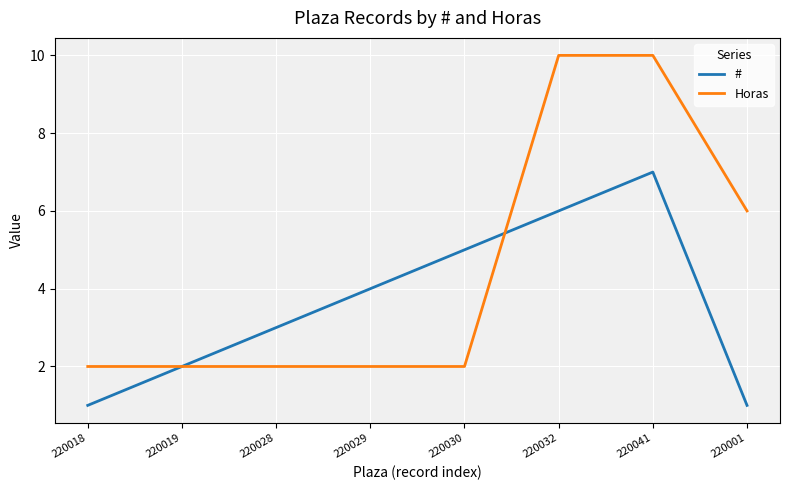

Reading left to right, what are all the values shown in this chart?

#: 220018=1	220019=2	220028=3	220029=4	220030=5	220032=6	220041=7	220001=1
Horas: 220018=2	220019=2	220028=2	220029=2	220030=2	220032=10	220041=10	220001=6